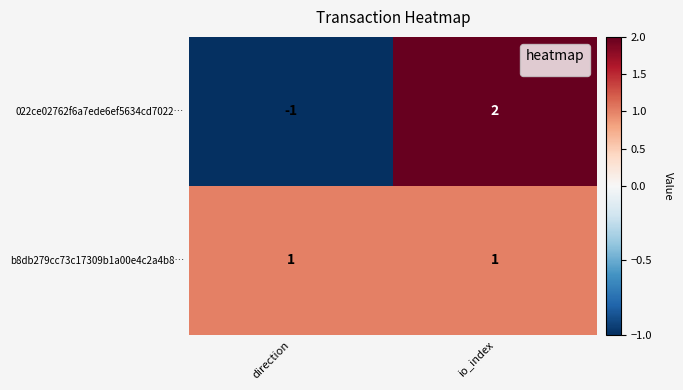

Which series has the largest total across all categories?

b8db279cc73c17309b1a00e4c2a4b8…